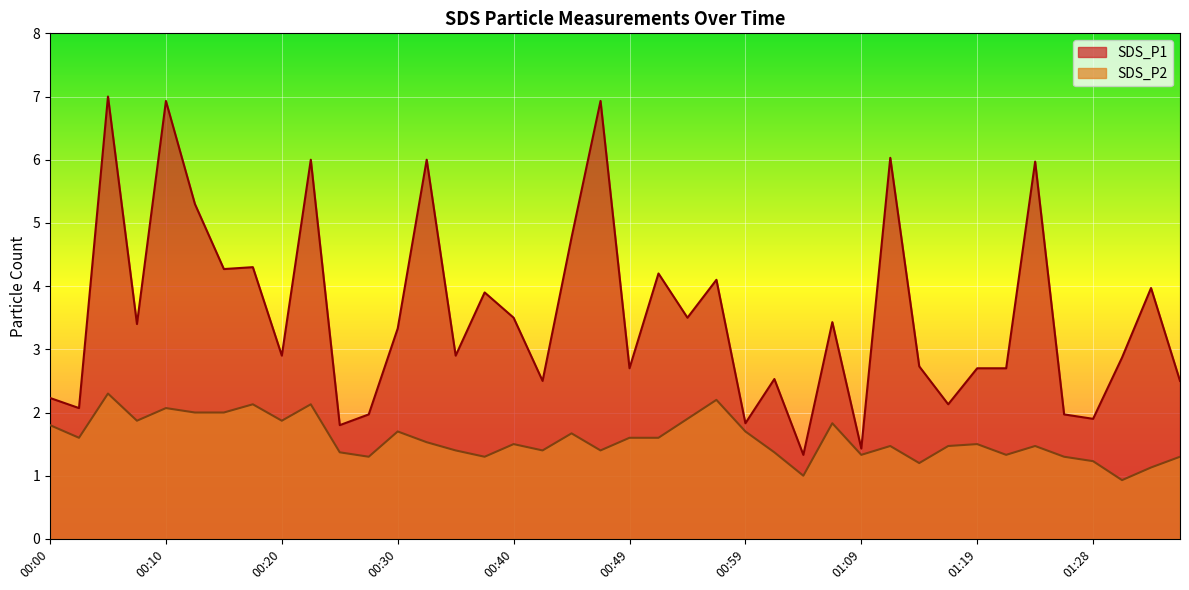

What is the maximum value shown in the chart?

7.0